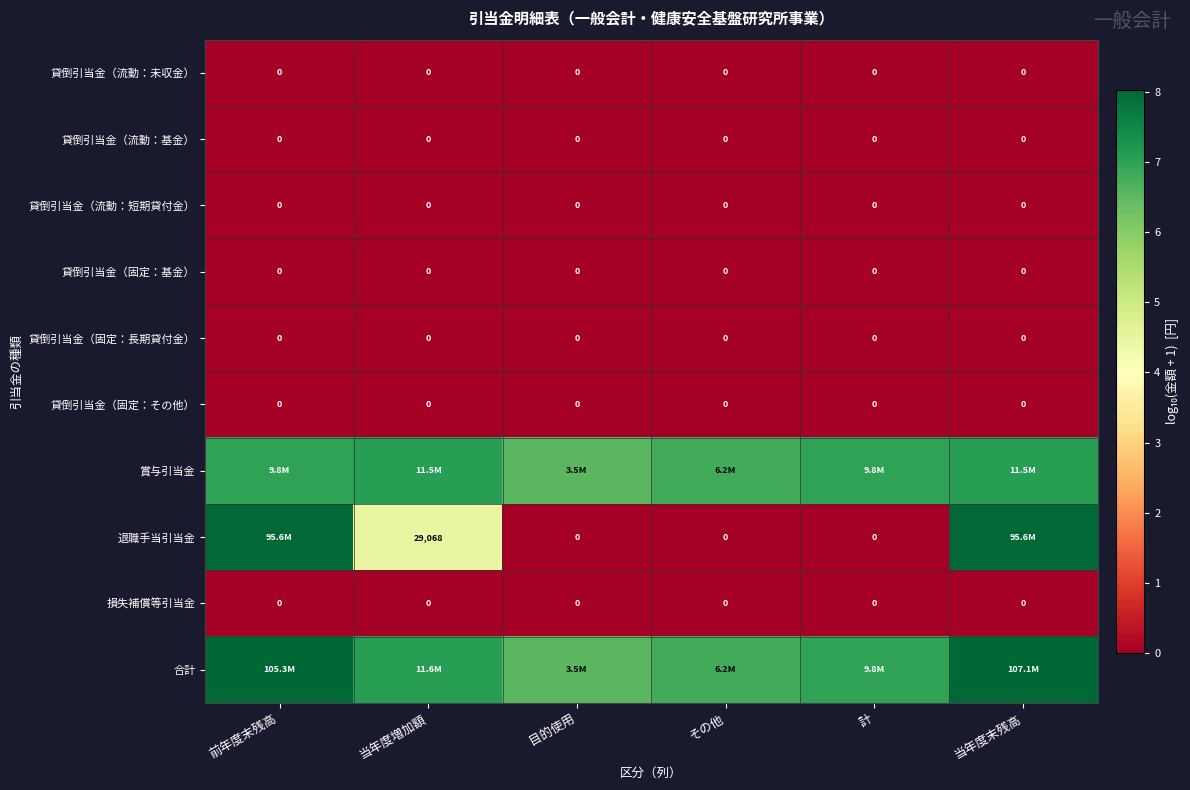

Between 当年度増加額 and 計, which series saw the biggest shift?

退職手当引当金